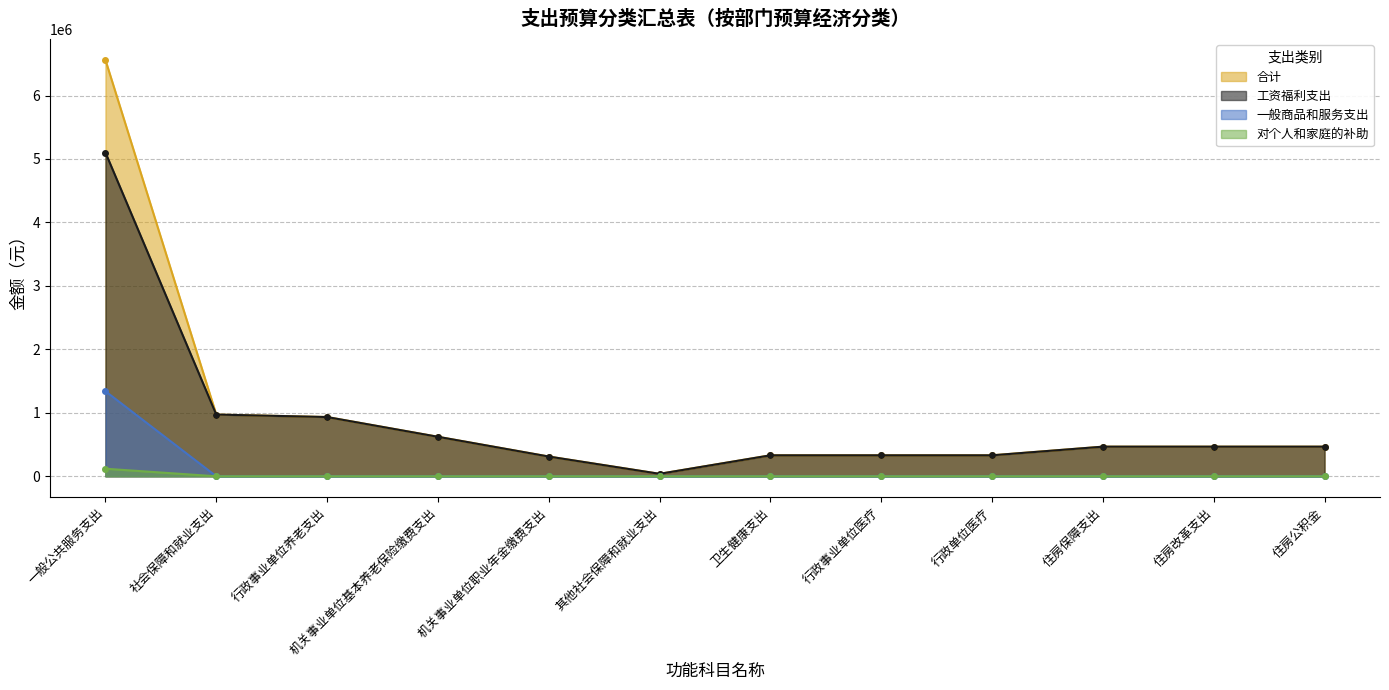

Does the chart display data point markers on the line(s)?

Yes